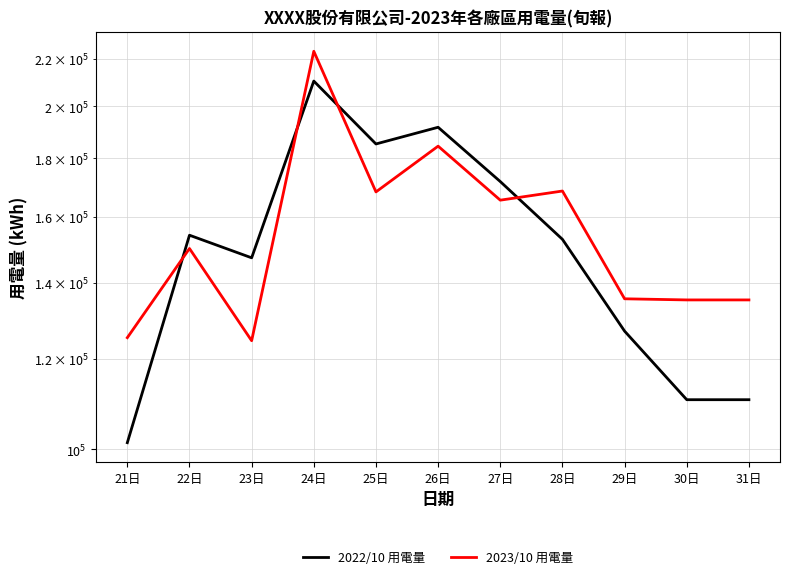

What is the greatest value displayed?

223541.0